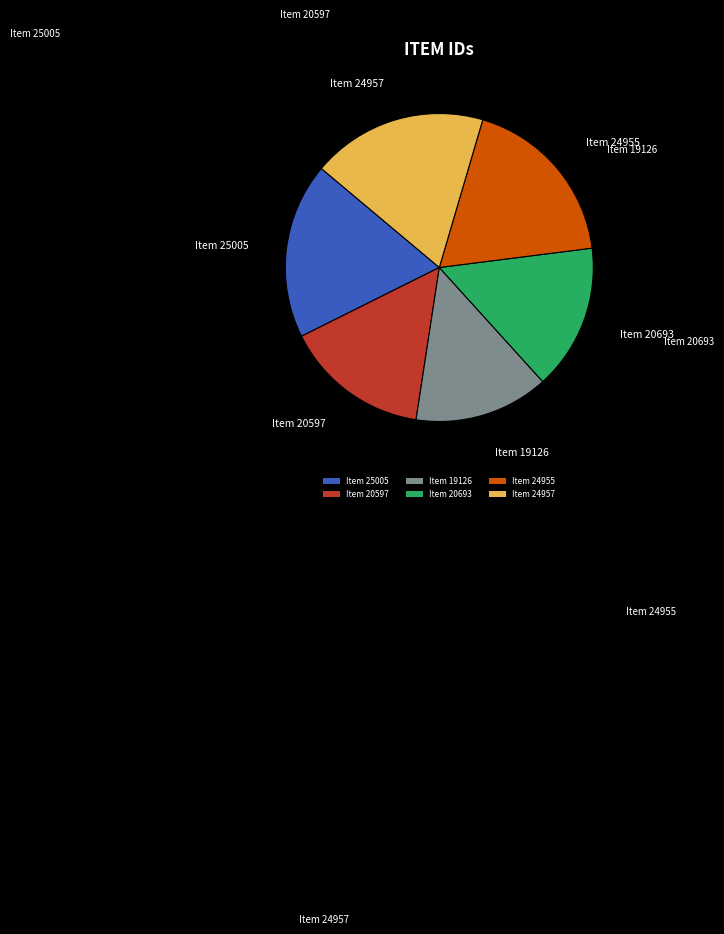

Which has a higher value, Item 24955 or Item 20693?

Item 24955